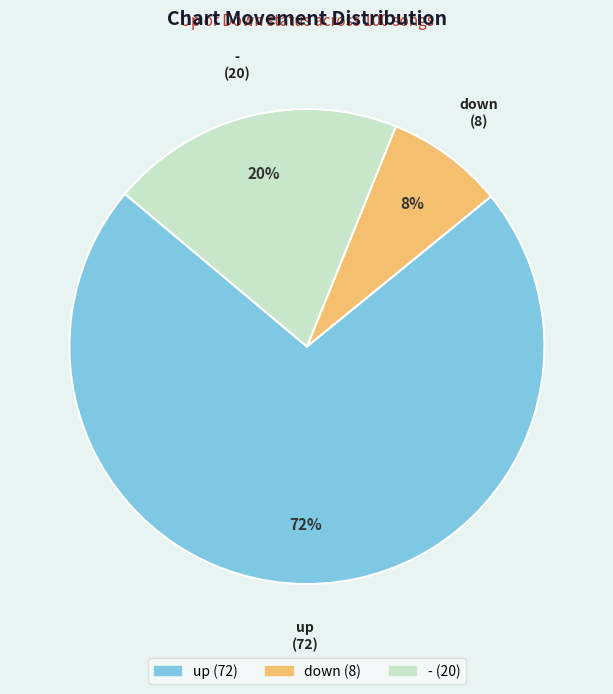

Between down and up, which is larger?

up